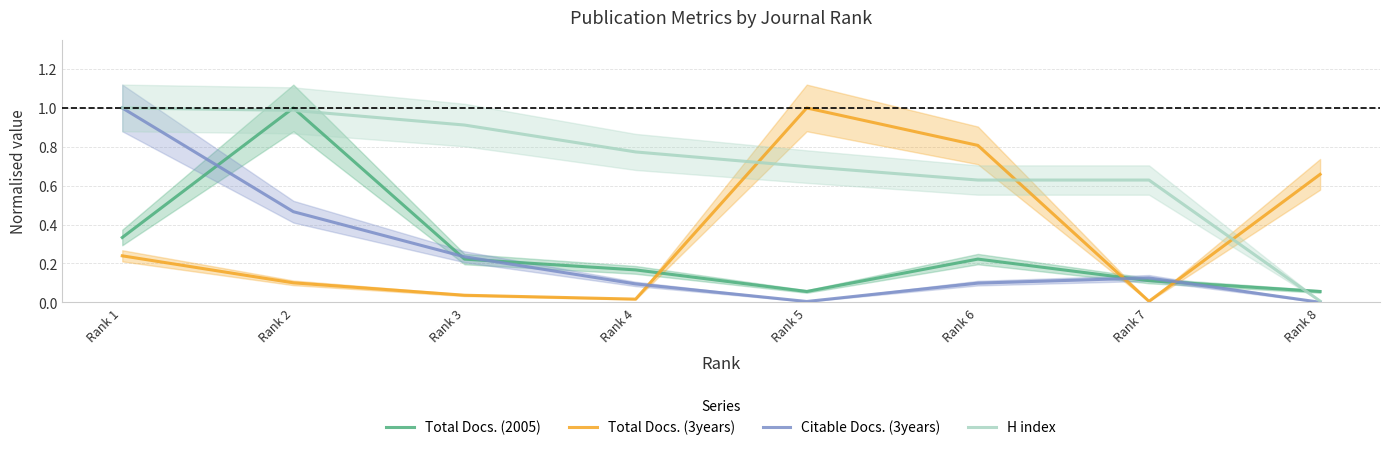

How many interior local peaks does the Total Docs. (2005) series have?

2